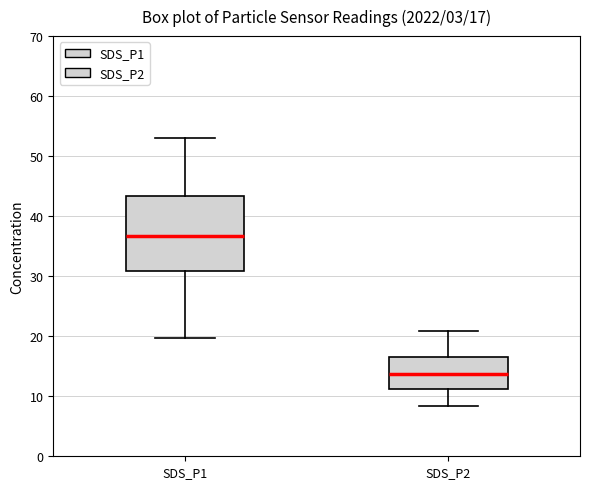

Comparing the boxes themselves (not the whiskers), which one is the tallest?

SDS_P1